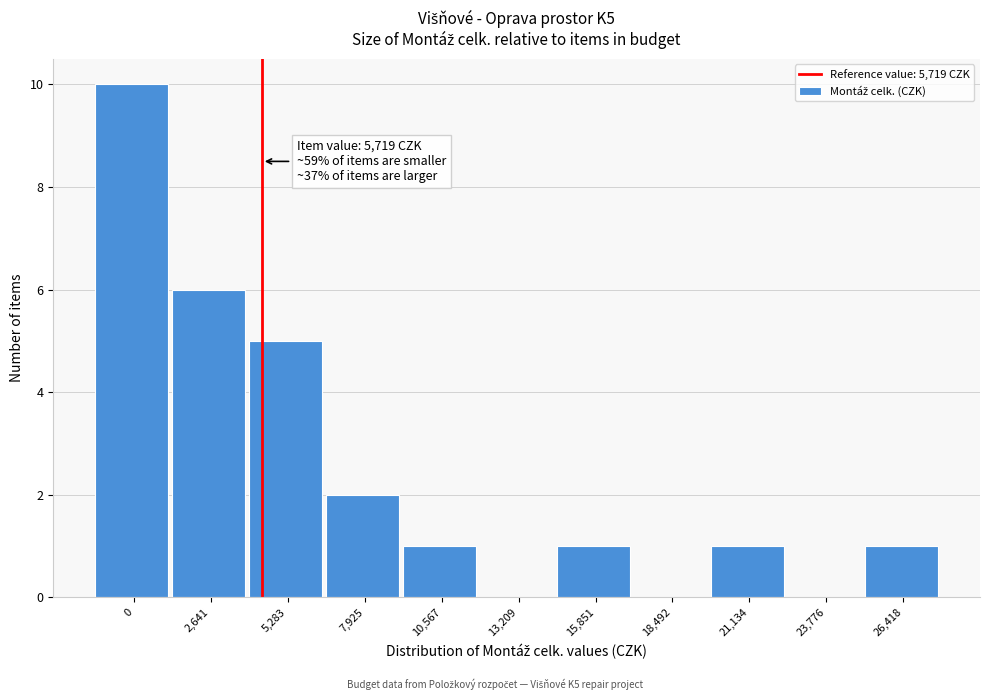

Reading right to left, list all the values displayed in this chart.

26,418=1	23,776=0	21,134=1	18,492=0	15,851=1	13,209=0	10,567=1	7,925=2	5,283=5	2,641=6	0=10